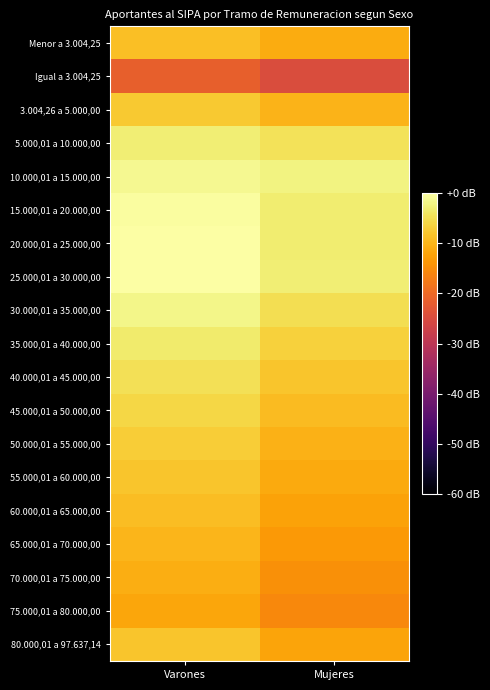

Reading left to right, what are all the values shown in this chart?

Menor a 3.004,25: Varones=-8.7	Mujeres=-11.1
Igual a 3.004,25: Varones=-21.4	Mujeres=-24.7
3.004,26 a 5.000,00: Varones=-7.6	Mujeres=-10.1
5.000,01 a 10.000,00: Varones=-2.8	Mujeres=-4.6
10.000,01 a 15.000,00: Varones=-1.2	Mujeres=-2.2
15.000,01 a 20.000,00: Varones=-0.5	Mujeres=-3.3
20.000,01 a 25.000,00: Varones=-0.2	Mujeres=-3.2
25.000,01 a 30.000,00: Varones=0.0	Mujeres=-2.9
30.000,01 a 35.000,00: Varones=-1.9	Mujeres=-5.0
35.000,01 a 40.000,00: Varones=-3.5	Mujeres=-6.6
40.000,01 a 45.000,00: Varones=-4.9	Mujeres=-8.1
45.000,01 a 50.000,00: Varones=-6.0	Mujeres=-9.2
50.000,01 a 55.000,00: Varones=-7.1	Mujeres=-10.4
55.000,01 a 60.000,00: Varones=-8.1	Mujeres=-11.4
60.000,01 a 65.000,00: Varones=-9.1	Mujeres=-12.4
65.000,01 a 70.000,00: Varones=-10.0	Mujeres=-13.4
70.000,01 a 75.000,00: Varones=-11.0	Mujeres=-14.6
75.000,01 a 80.000,00: Varones=-11.8	Mujeres=-15.5
80.000,01 a 97.637,14: Varones=-8.1	Mujeres=-12.2